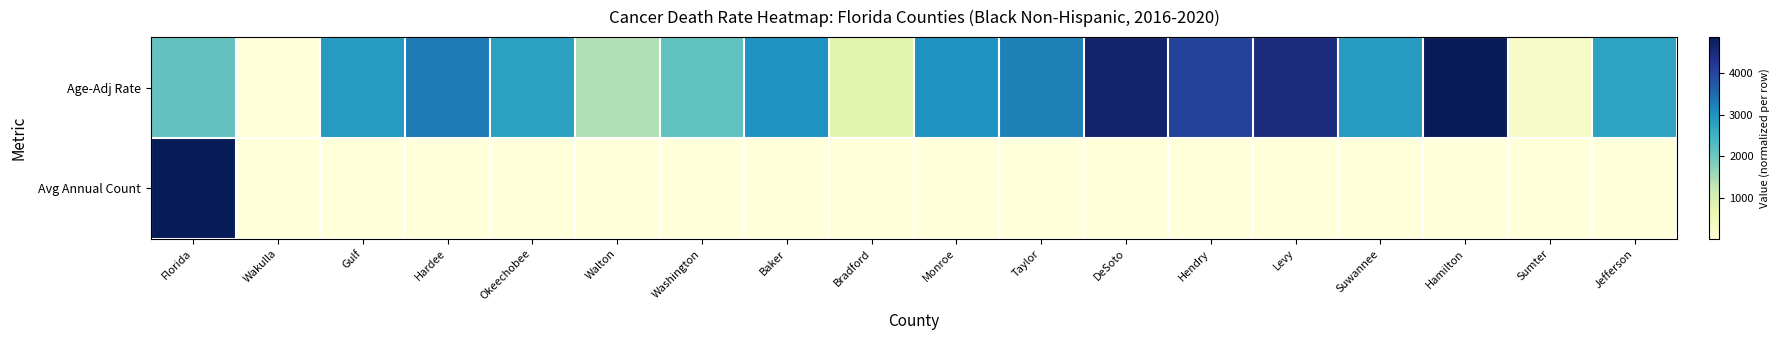

What is the greatest value displayed?

1.0